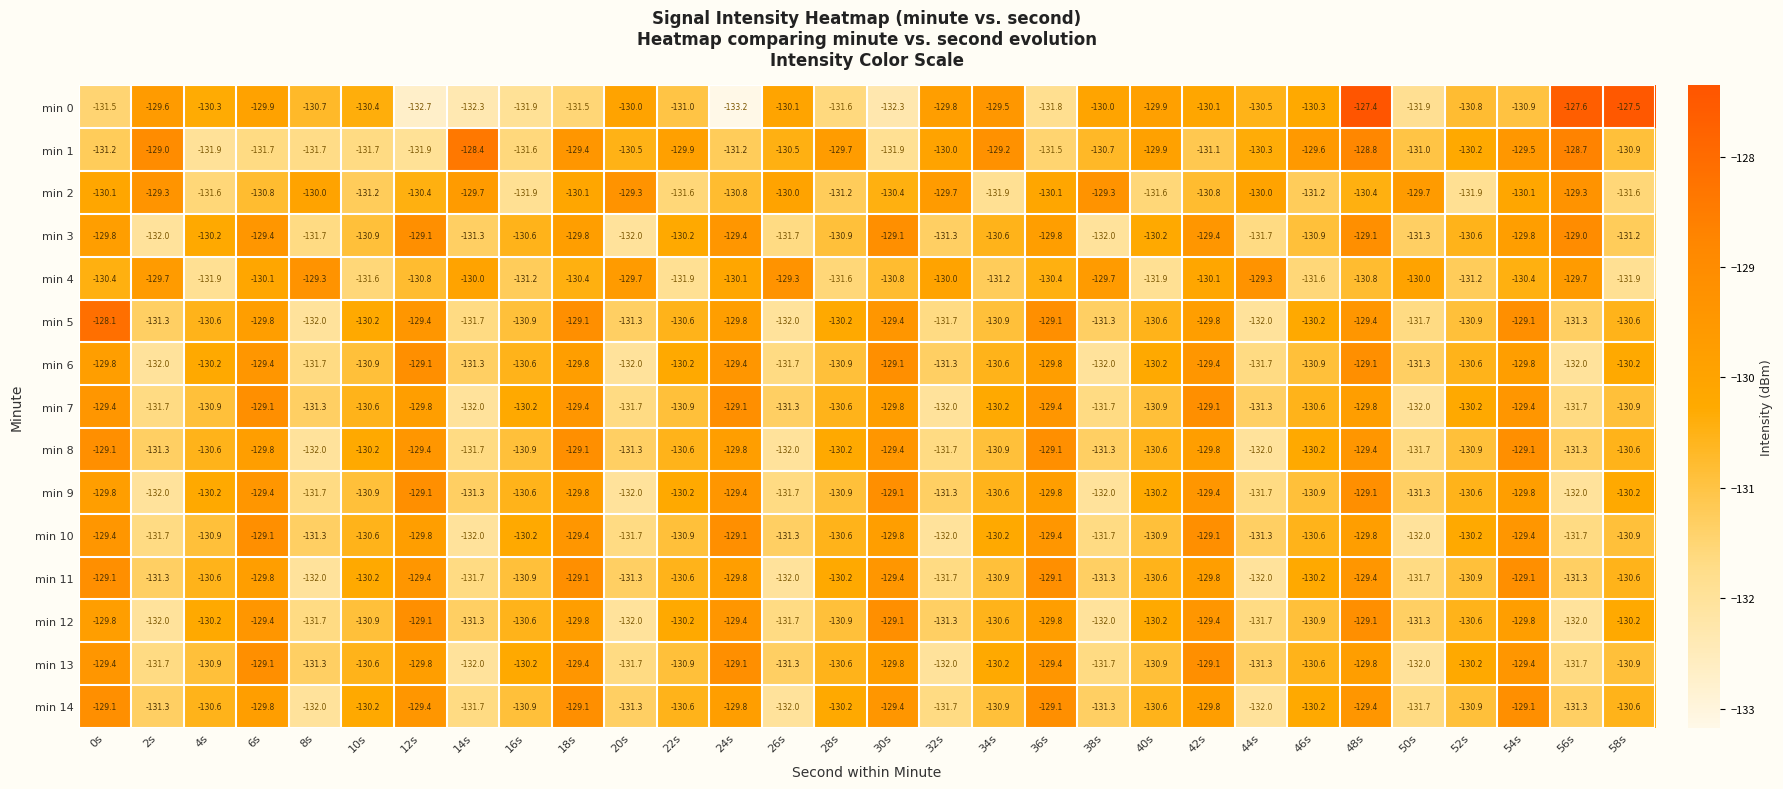

What is the maximum value for min 6?

-129.1